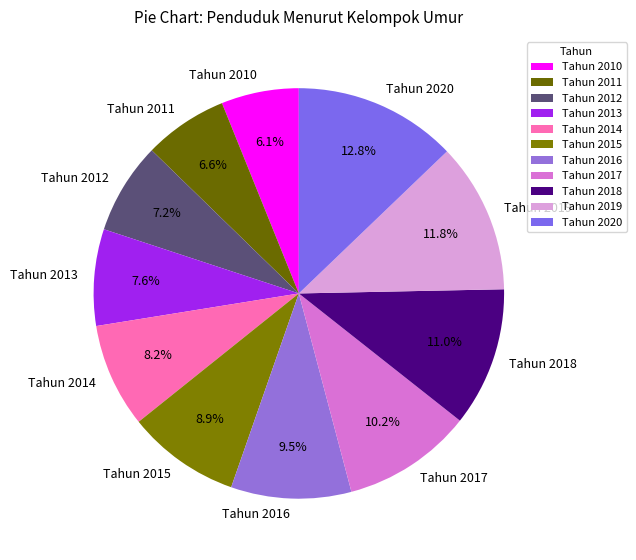

To the nearest percent, what portion does Tahun 2012 represent?

7%